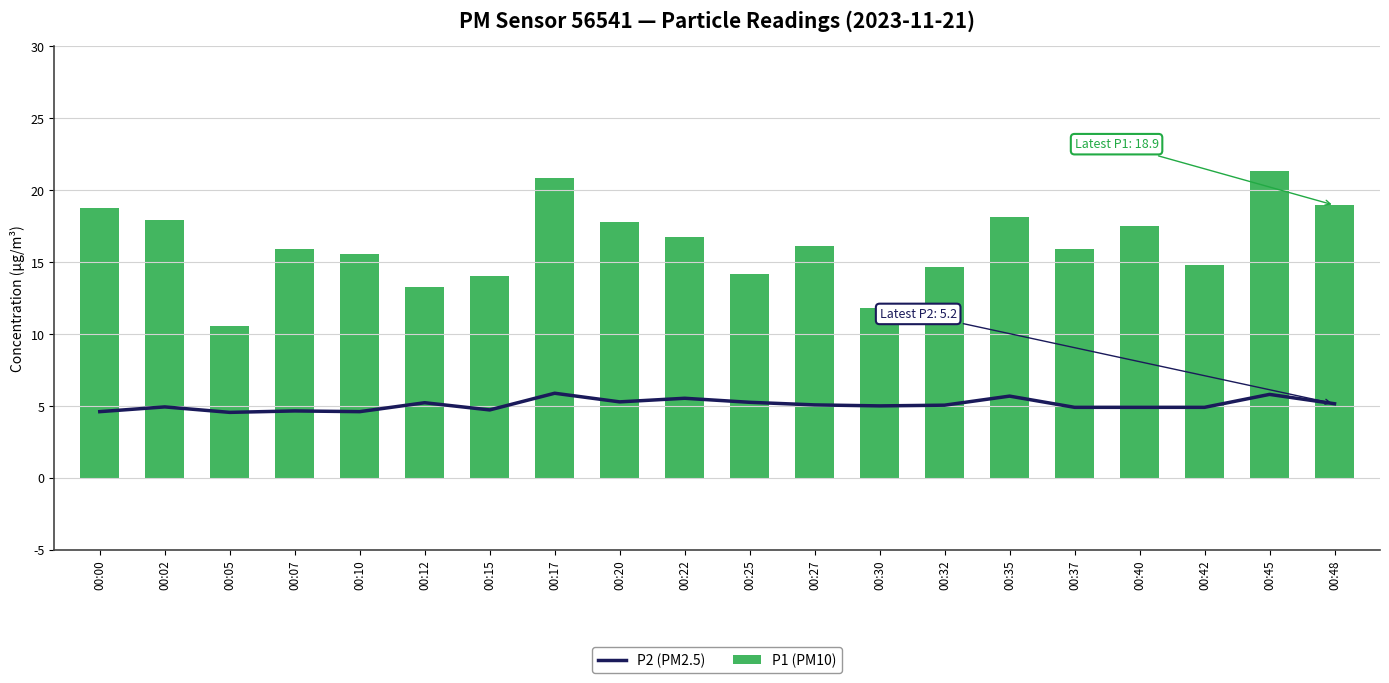

Which category has the lowest value across all series?

00:05